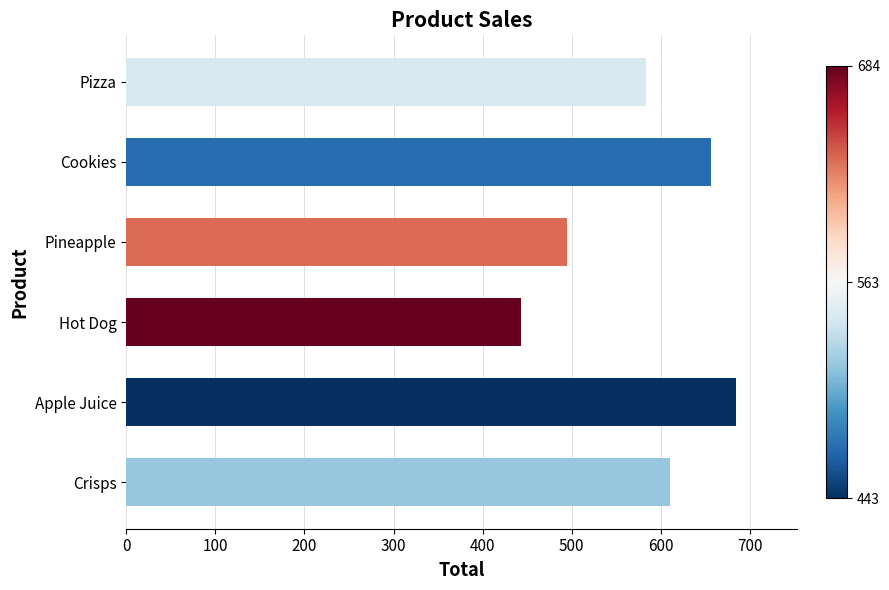

Which category has the lowest value across all series?

Hot Dog